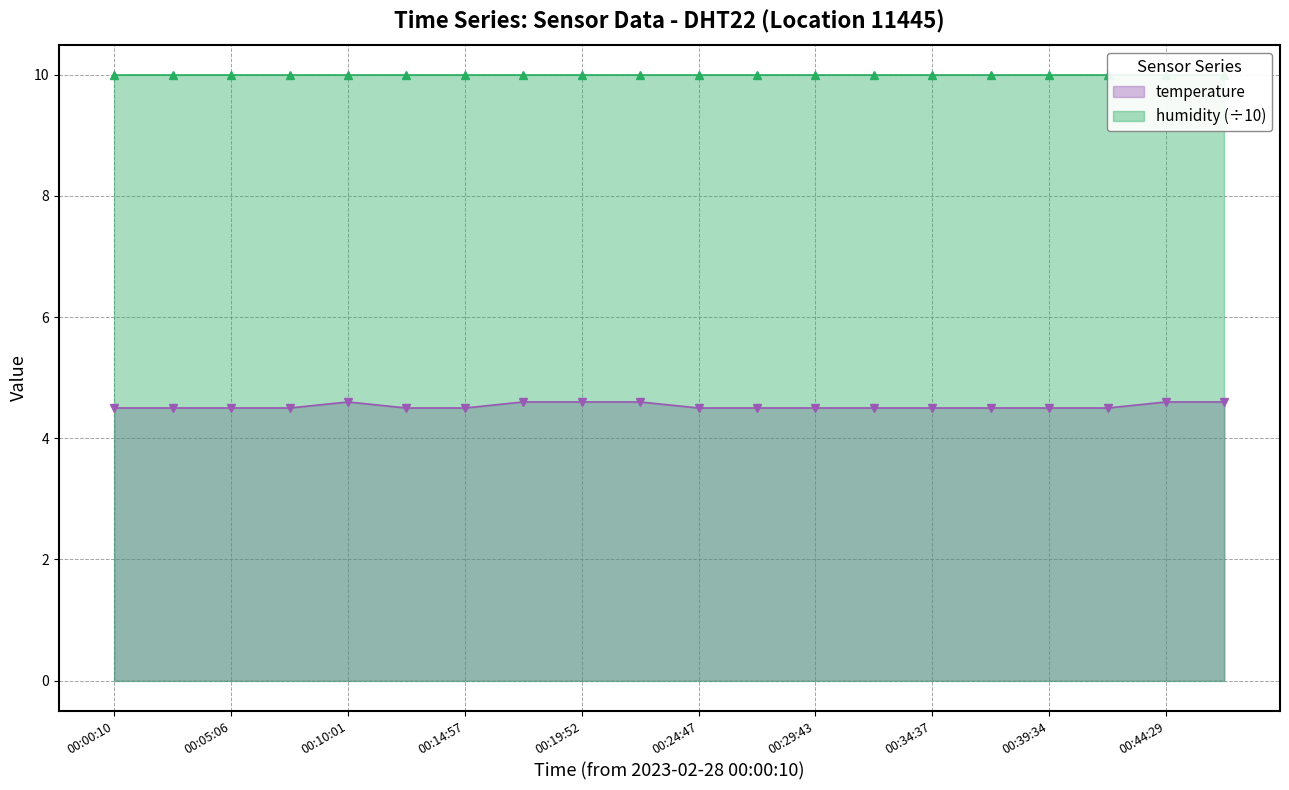

List the labels in order of value, largest first.

00:10:01, 00:17:24, 00:19:52, 00:22:20, 00:44:29, 00:46:58, 00:00:10, 00:02:37, 00:05:06, 00:07:33, 00:12:30, 00:14:57, 00:24:47, 00:27:15, 00:29:43, 00:32:10, 00:34:37, 00:37:05, 00:39:34, 00:42:02